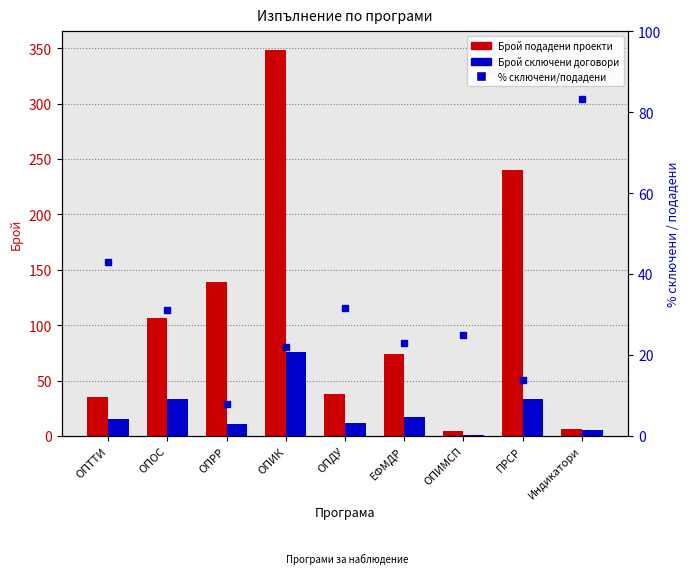

What is the sum of the Брой сключени договори values at ОПИМСП and ОПТТИ?

16.0